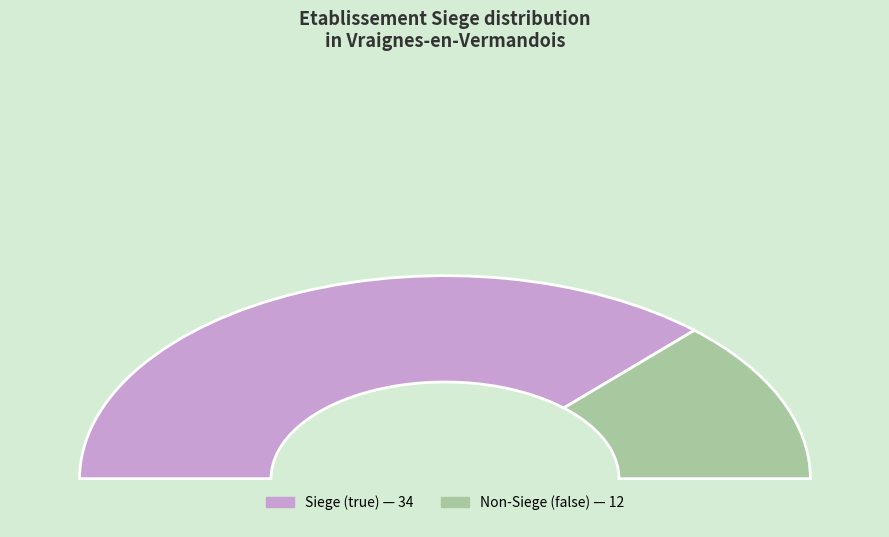

True or false: false accounts for 35% of the total.

False